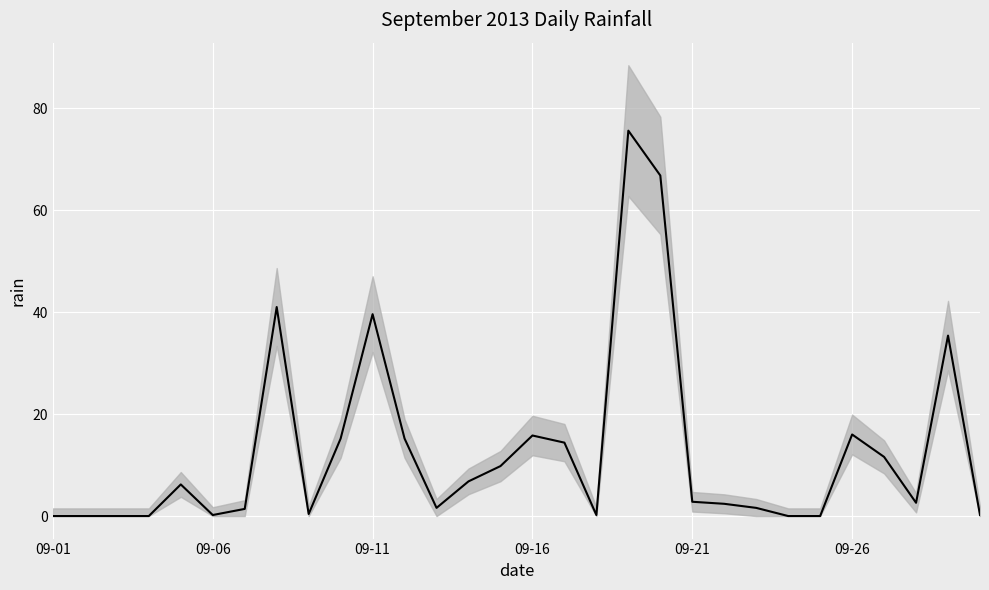

What is the value of the 22nd point from the left?

2.4